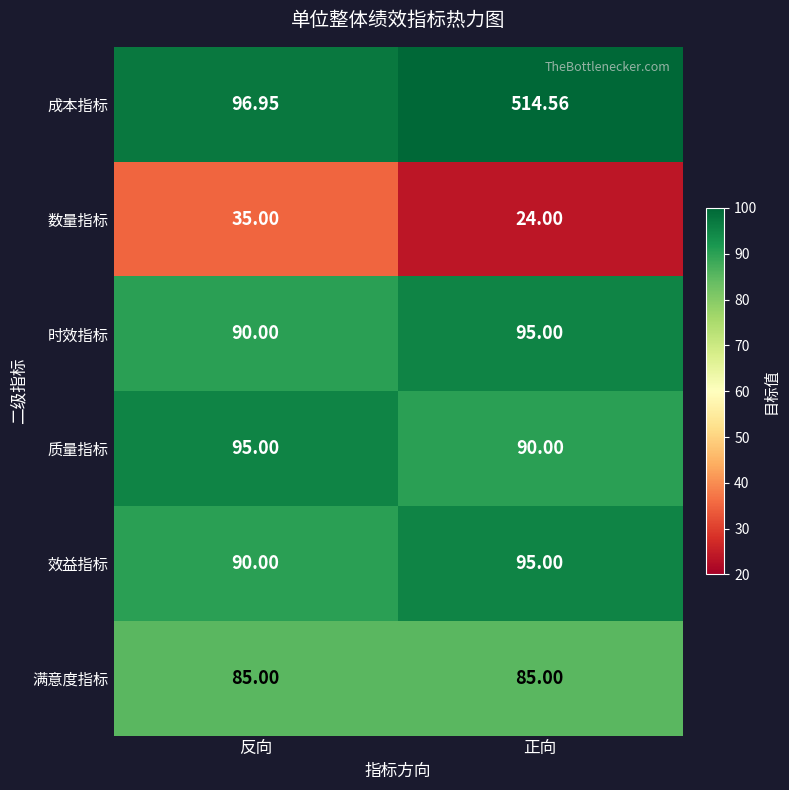

How many distinct data groups are displayed?

6